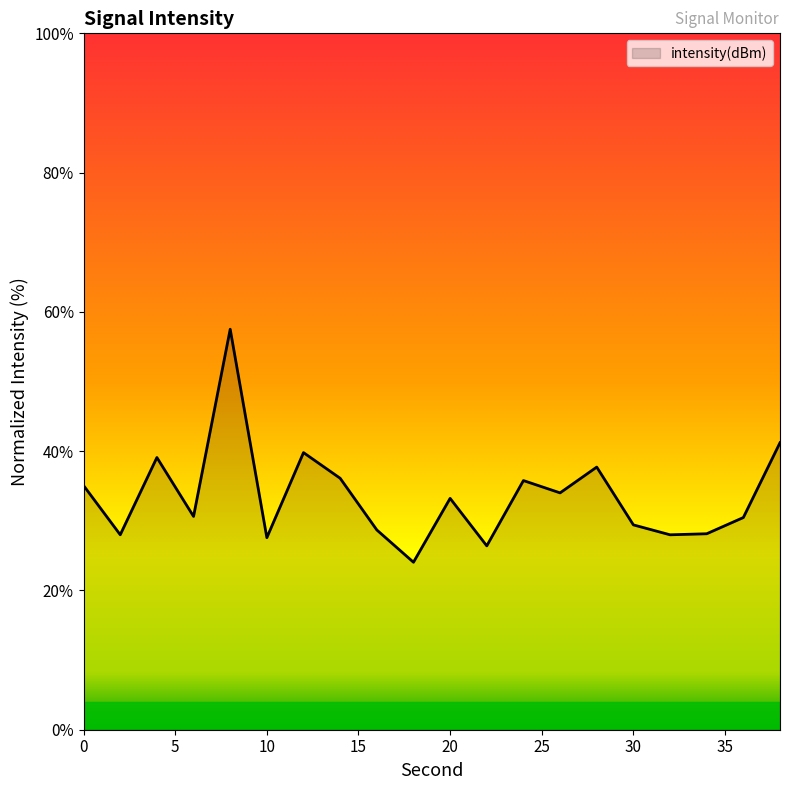

What is the difference between the maximum and minimum values?

33.5